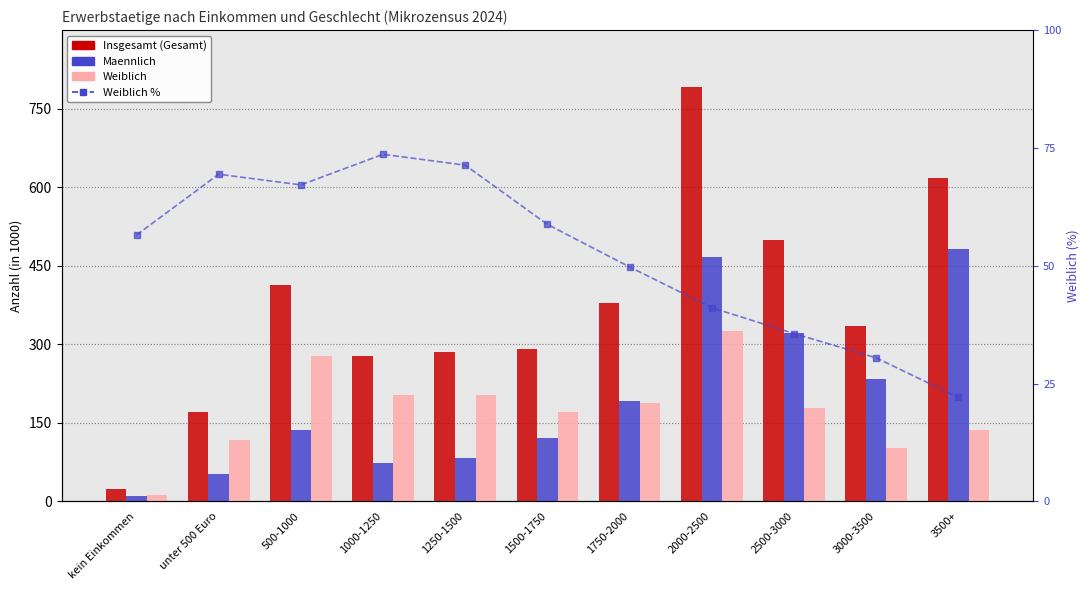

Rank the categories by Maennlich value from lowest to highest.

kein Einkommen, unter 500 Euro, 1000-1250, 1250-1500, 1500-1750, 500-1000, 1750-2000, 3000-3500, 2500-3000, 2000-2500, 3500+